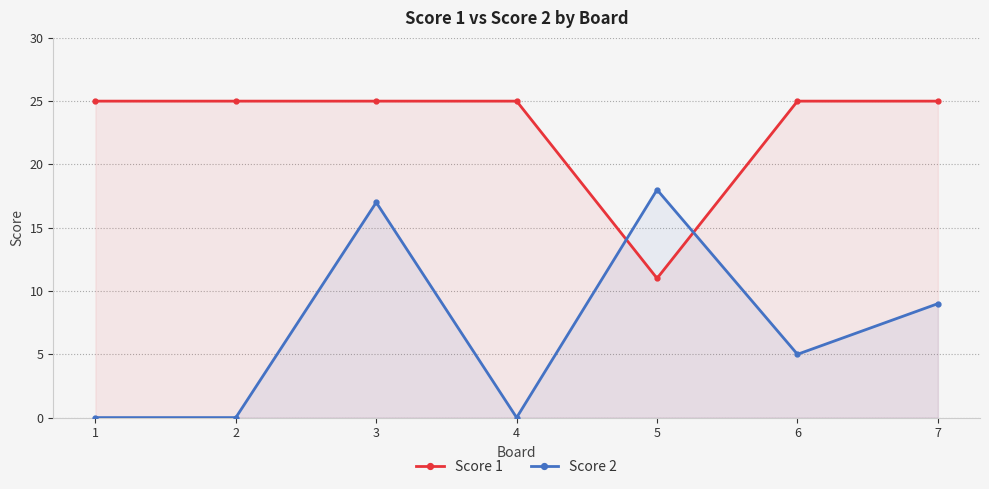

Which has a higher value, 5 or 4?

4